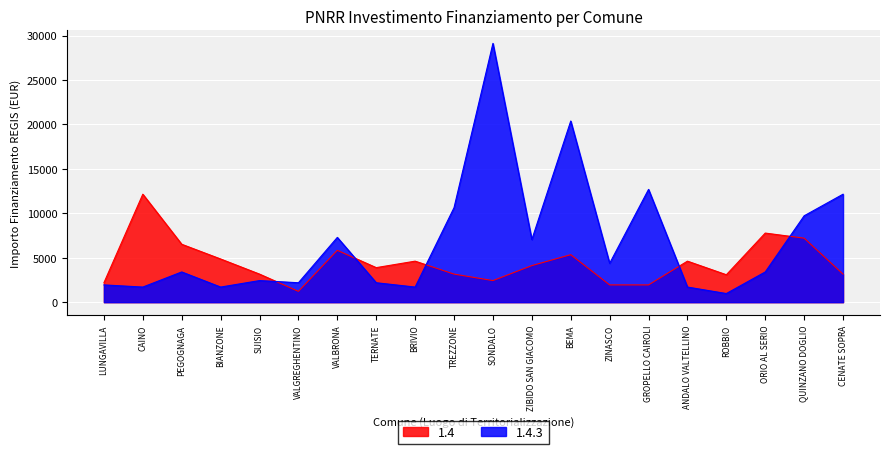

True or false: 1.4 and 1.4.3 intersect in this chart.

True